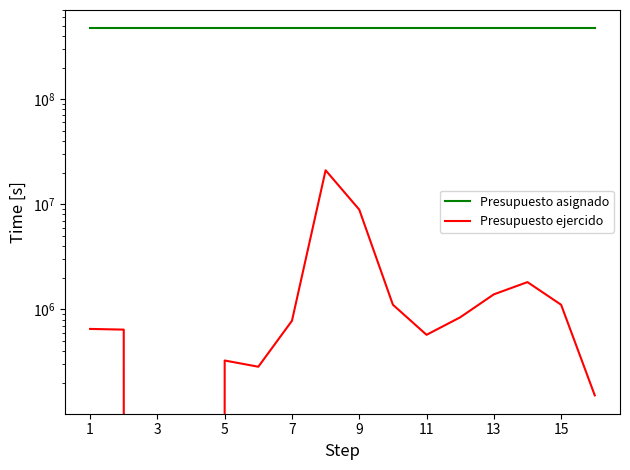

What is the highest value of the Presupuesto asignado series?

471835311.0